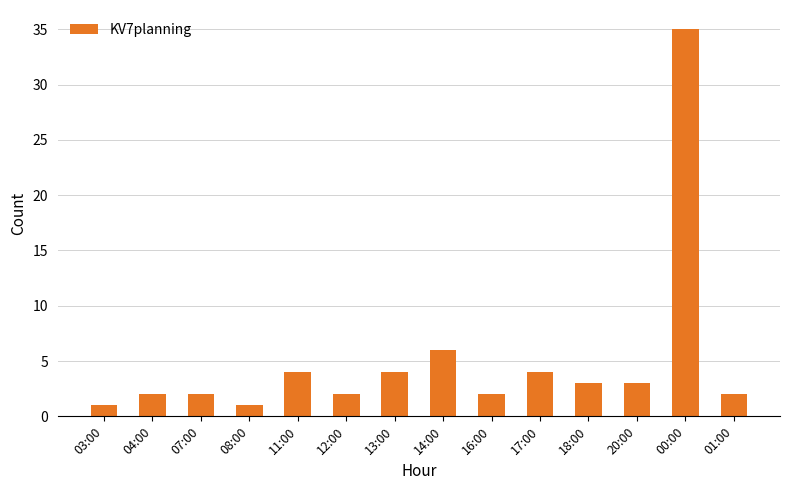

Are the bars grouped side by side (vs. stacked)?

No